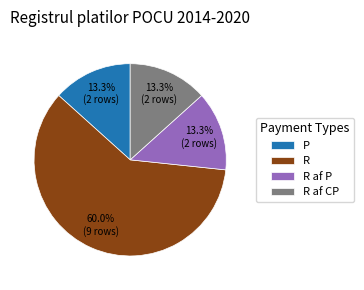

True or false: R accounts for 73% of the total.

False